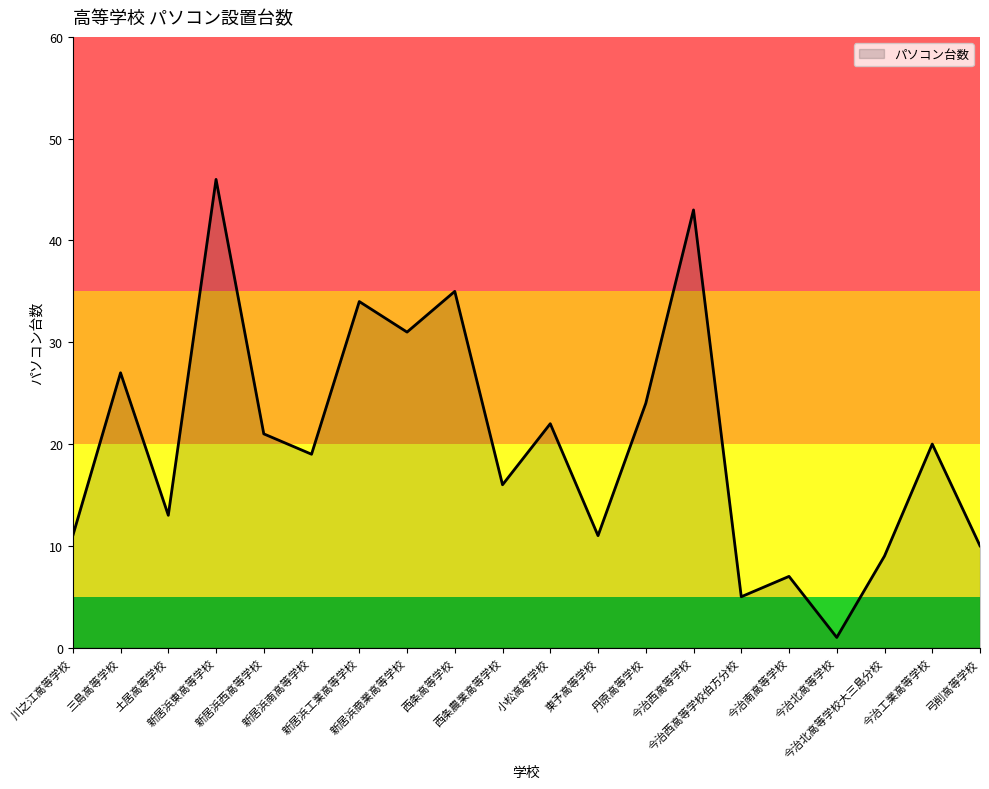

Is it true that the value at 新居浜商業高等学校 is 31?

True